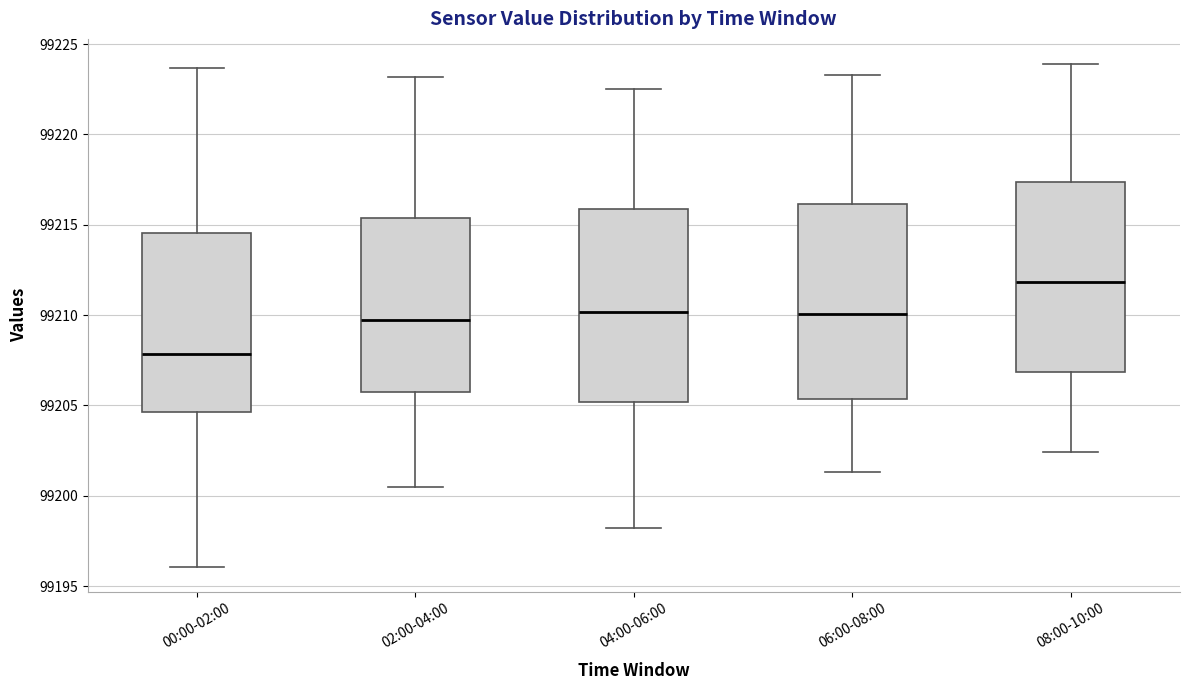

Which box has the highest median line?

08:00-10:00